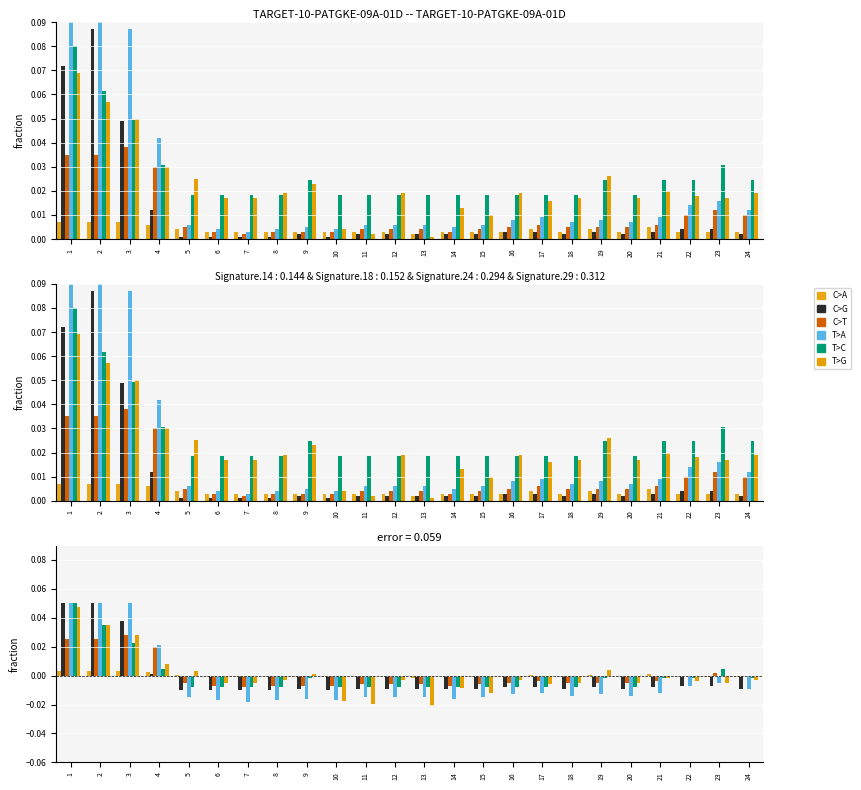

The T>C series shows -0.0 at 17. True or false?

True